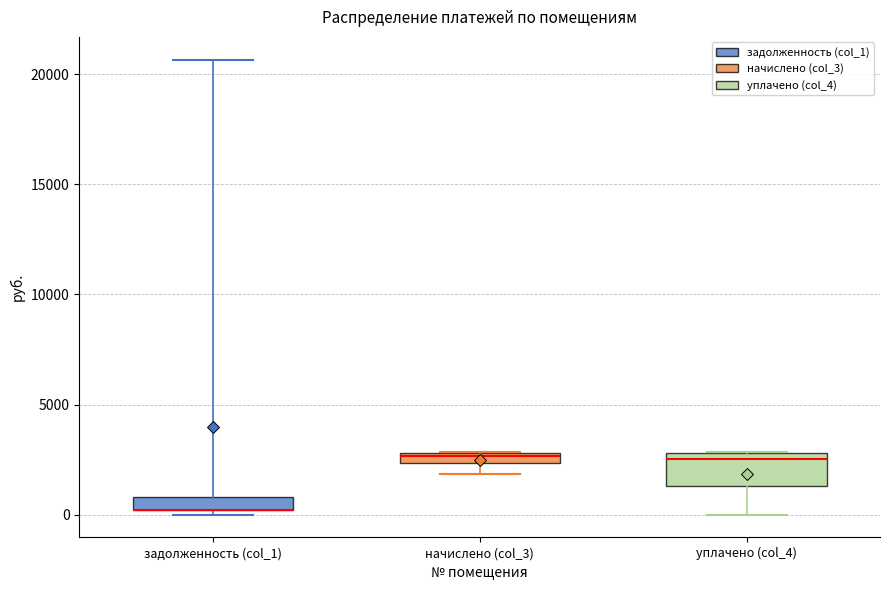

Where is the upper edge of the box for задолженность (col_1) on the y-axis? The values are not printed on the chart, so give them approximately, as read against the axis.

1000